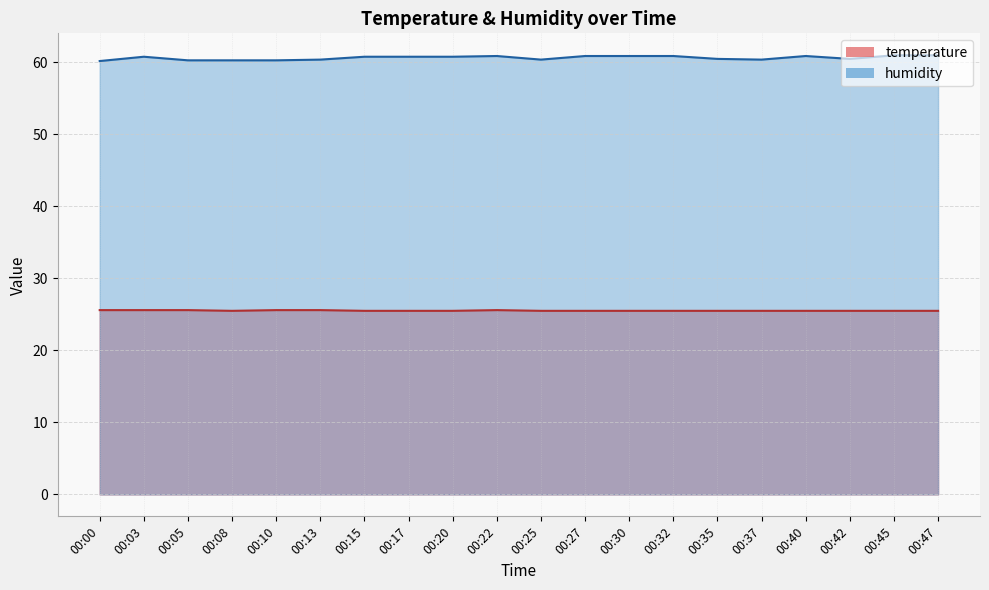

The temperature series shows 42.5 at 00:15. True or false?

False